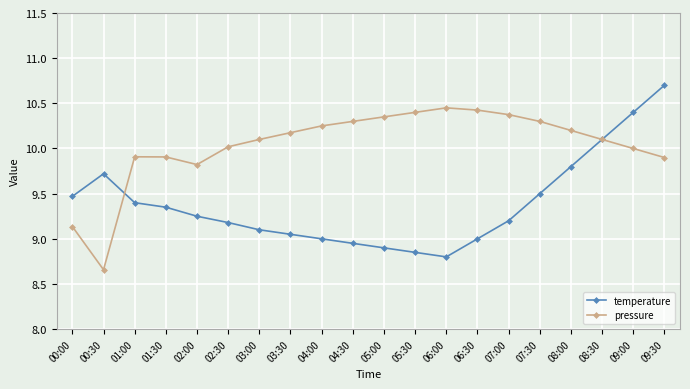

Which category has the highest value in the temperature series?

09:30